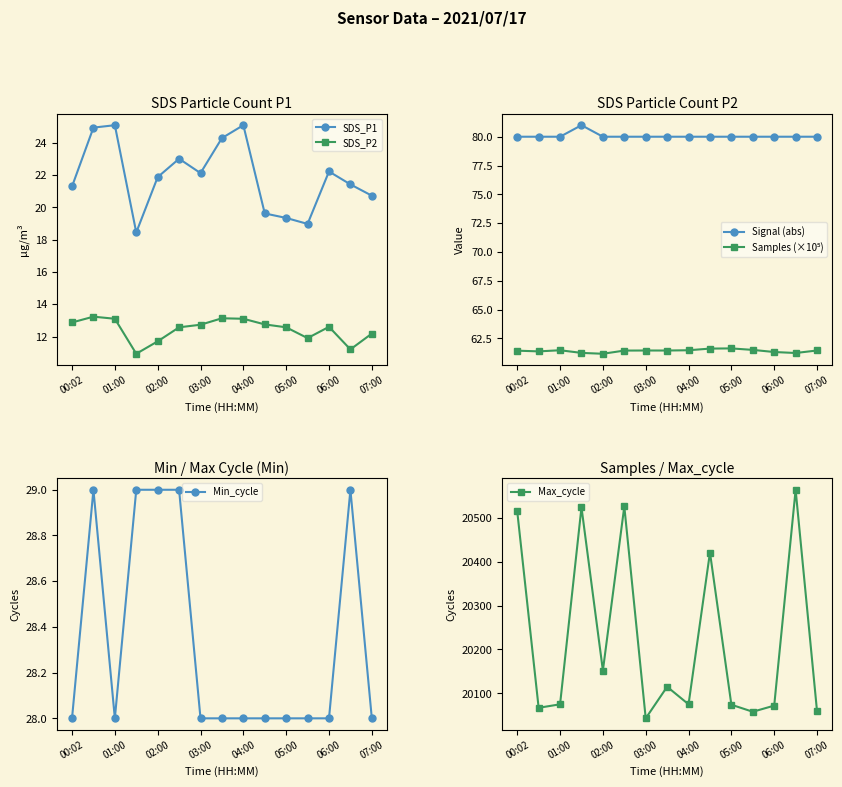

What are all the series names shown in the legend?

SDS_P1, SDS_P2, Signal (abs), Samples (×10⁵), Min_cycle, Max_cycle